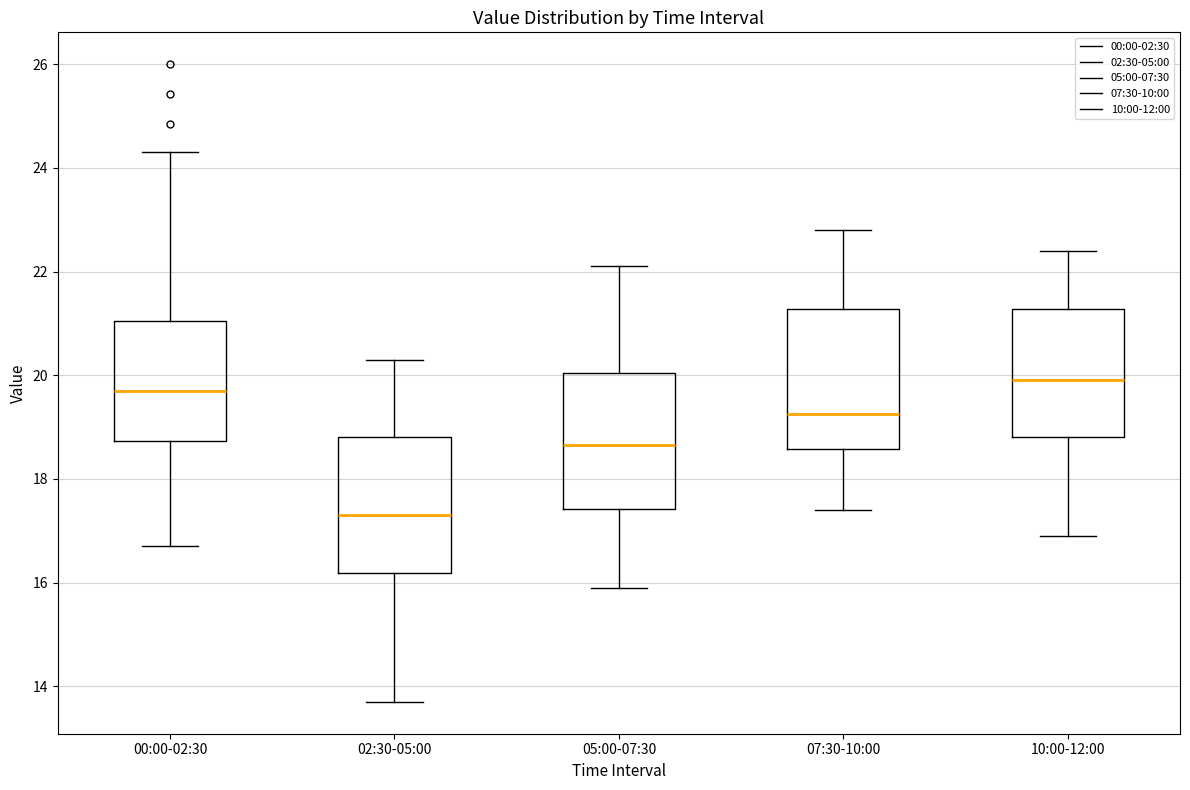

Where does the median line of the box for 05:00-07:30 sit on the y-axis? The values are not printed on the chart, so give them approximately, as read against the axis.

18.6